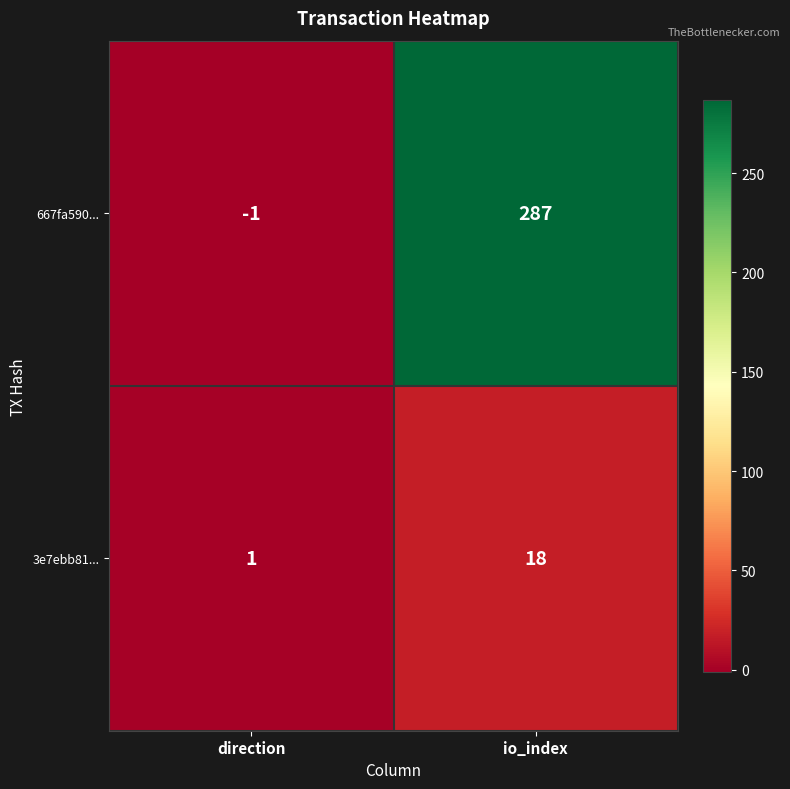

How many data points does each series have?

2